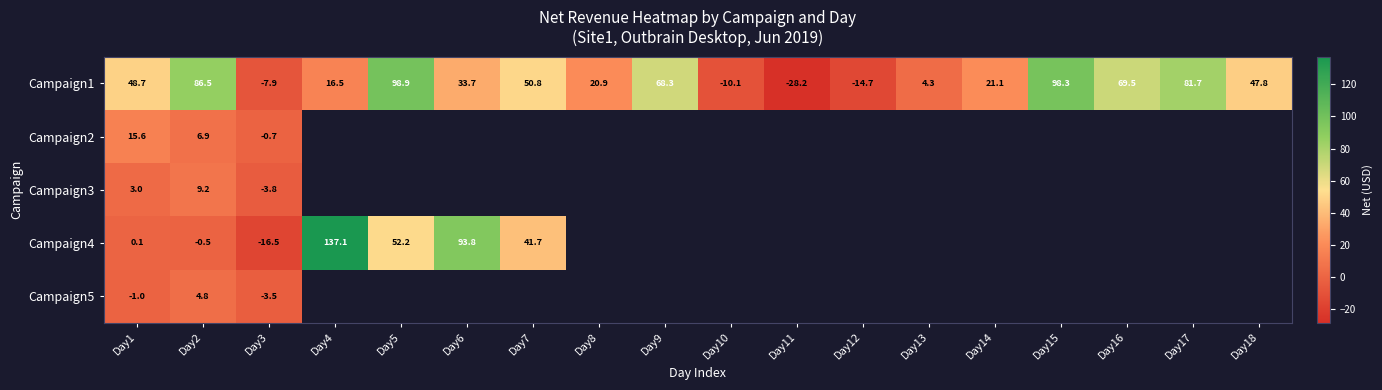

Count the number of data series in this chart.

5